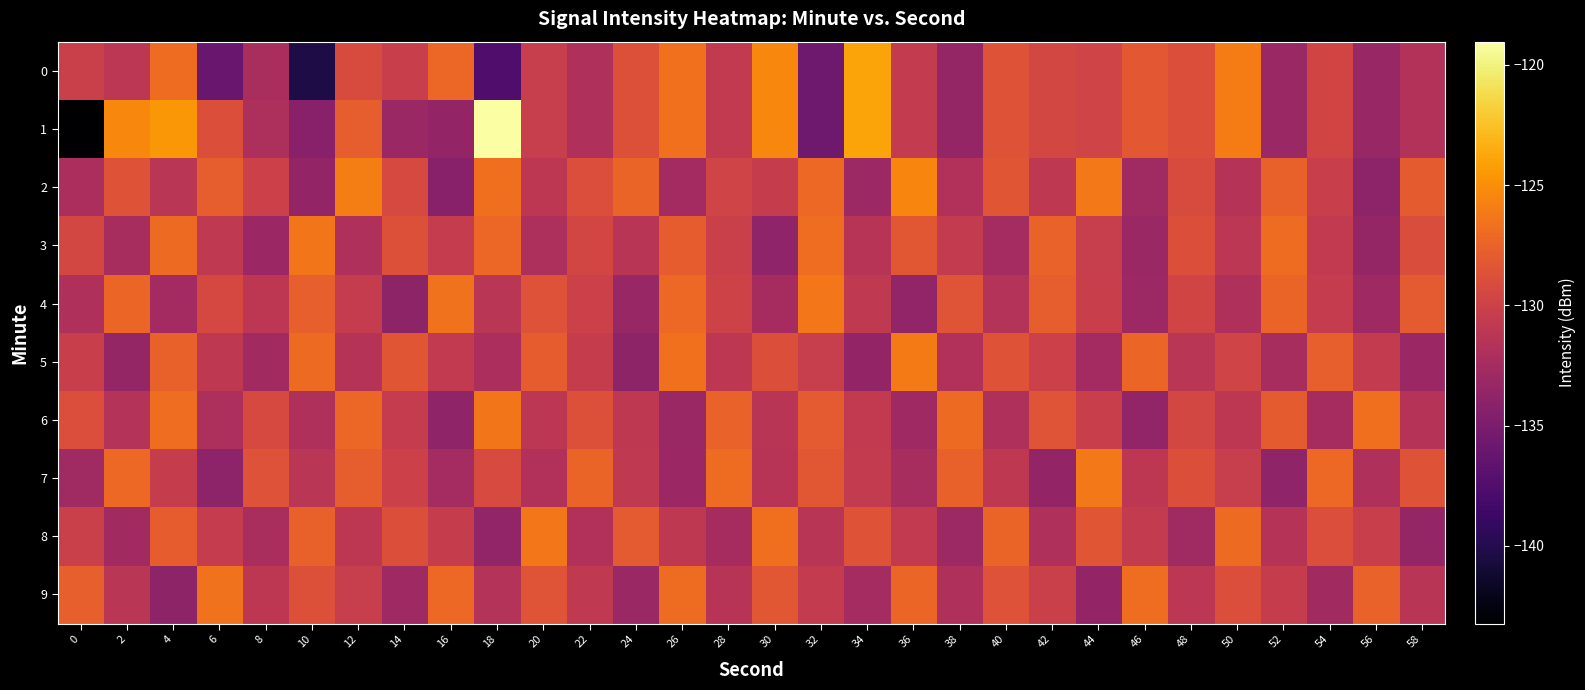

How many data points does each series have?

30